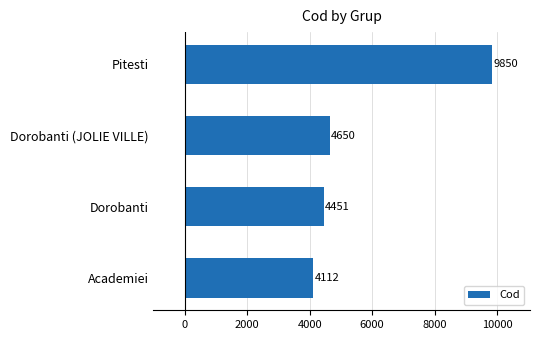

List the labels in order of value, largest first.

Pitesti, Dorobanti (JOLIE VILLE), Dorobanti, Academiei